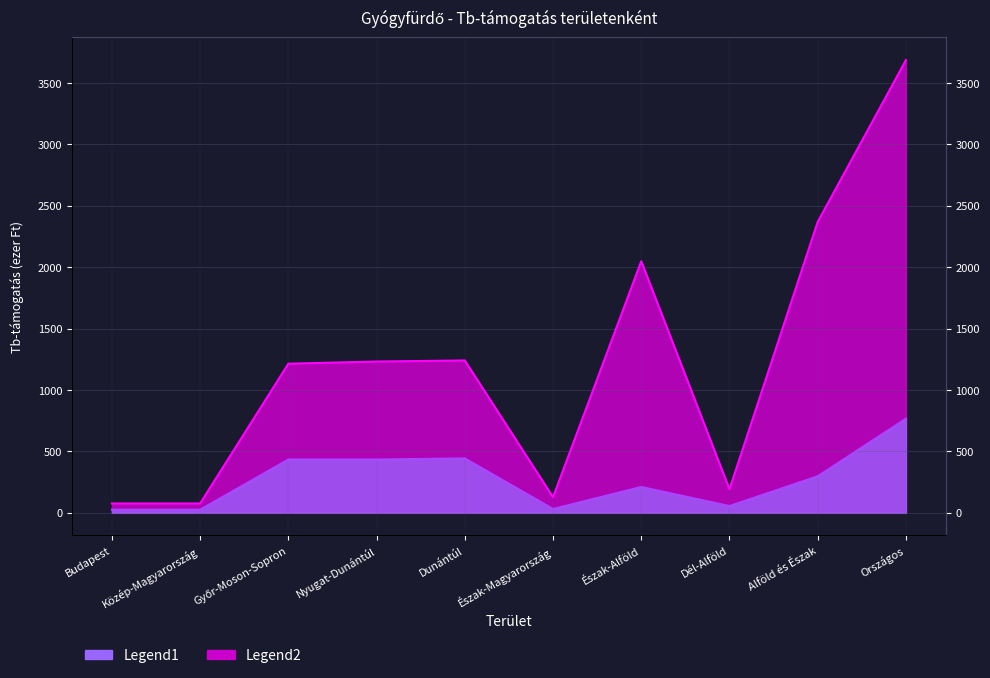

What is the average value of the Tb-támogatás (70-79) series?

272.7